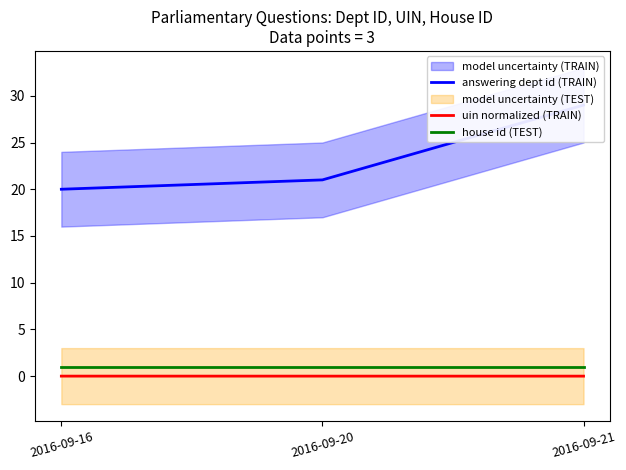

True or false: answering dept id (TRAIN) has a value of 4.4 at 2016-09-20.

False